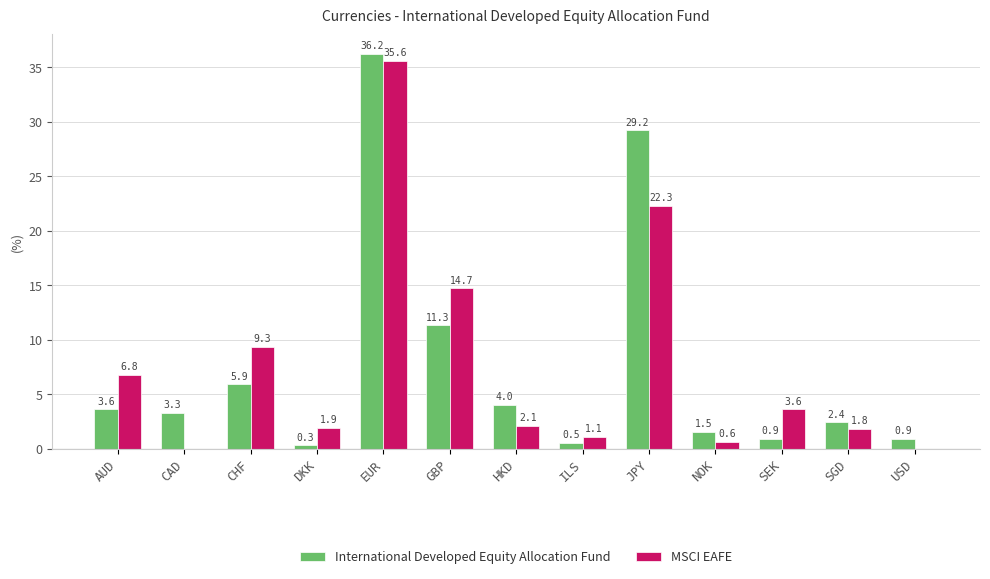

What are all the series names shown in the legend?

International Developed Equity Allocation Fund, MSCI EAFE